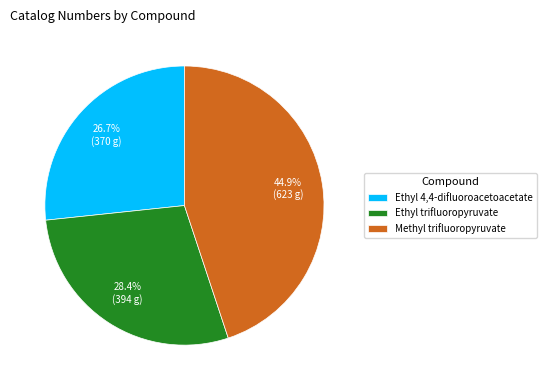

Which category has the smallest portion of the pie?

Ethyl 4,4-difluoroacetoacetate